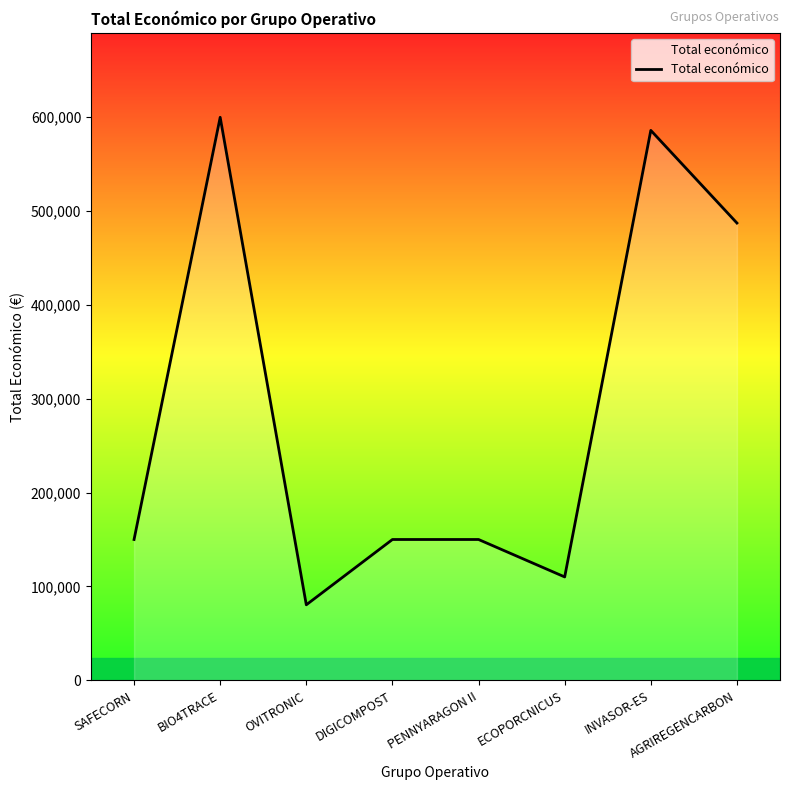

What is the sum of the values at AGRIREGENCARBON and DIGICOMPOST?

636756